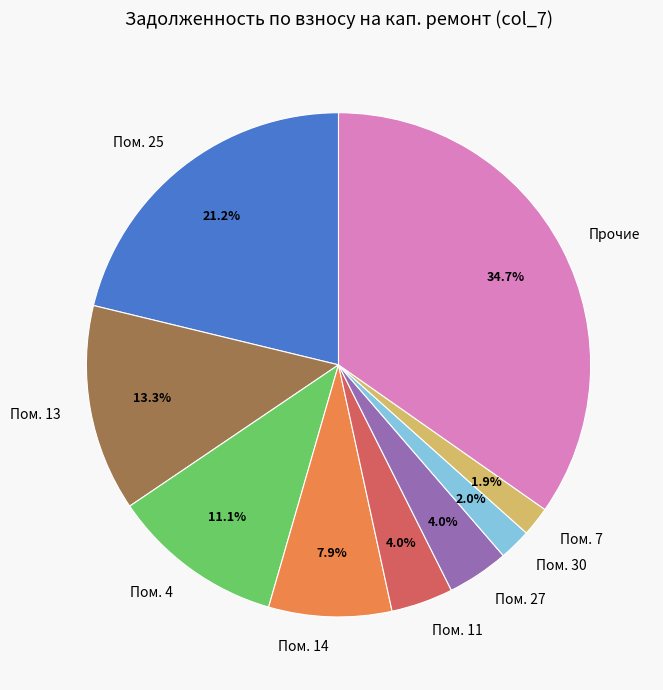

Combined, what portion of the pie is Пом. 27 and Пом. 30?

6.0%